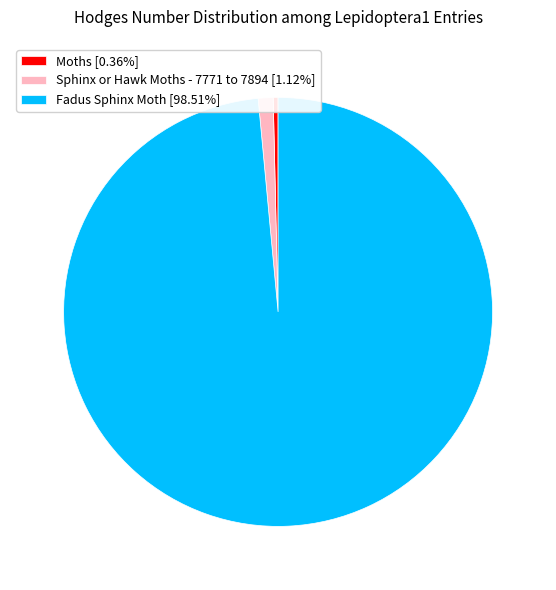

How many segments does this pie chart have?

3